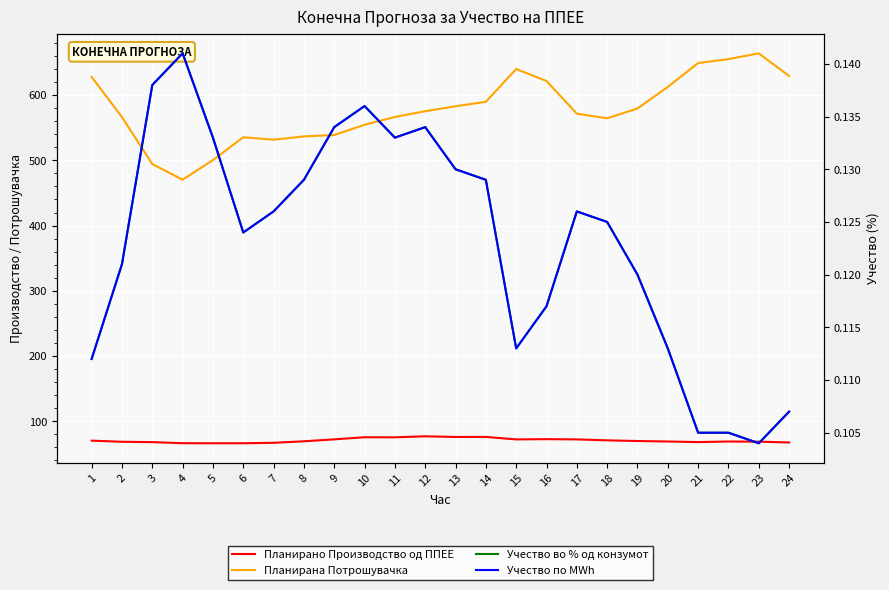

Which category has the lowest value across all series?

23